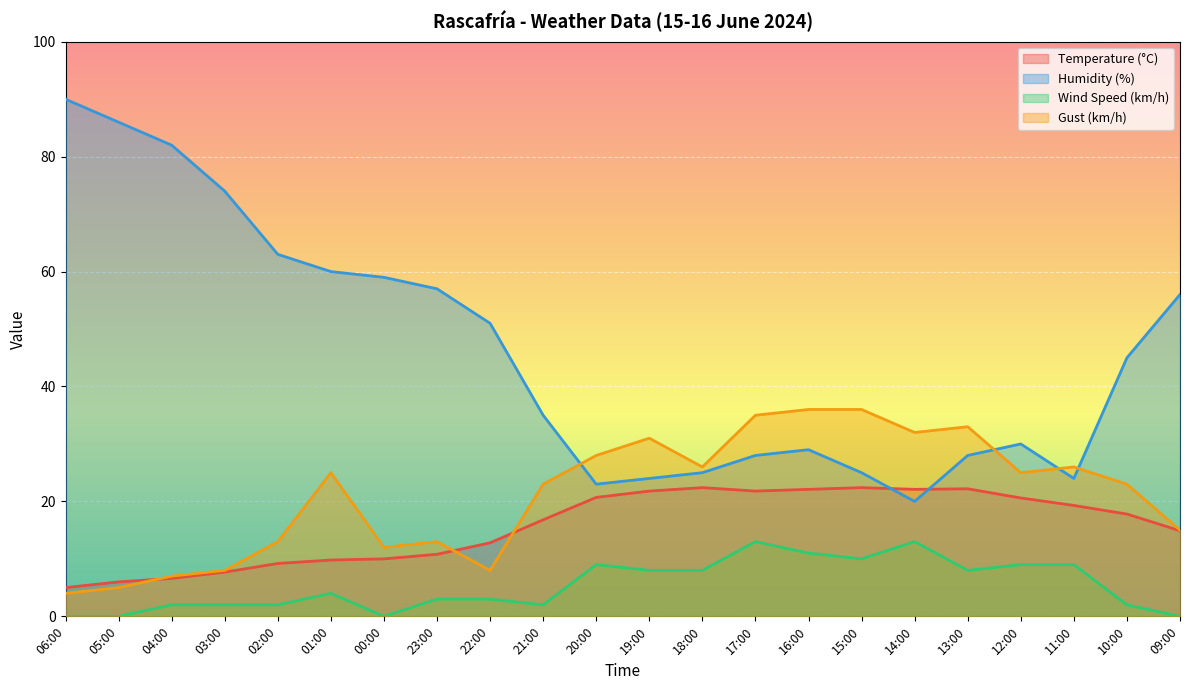

True or false: Wind Speed (km/h) has more than 1 points higher than both neighbors.

True